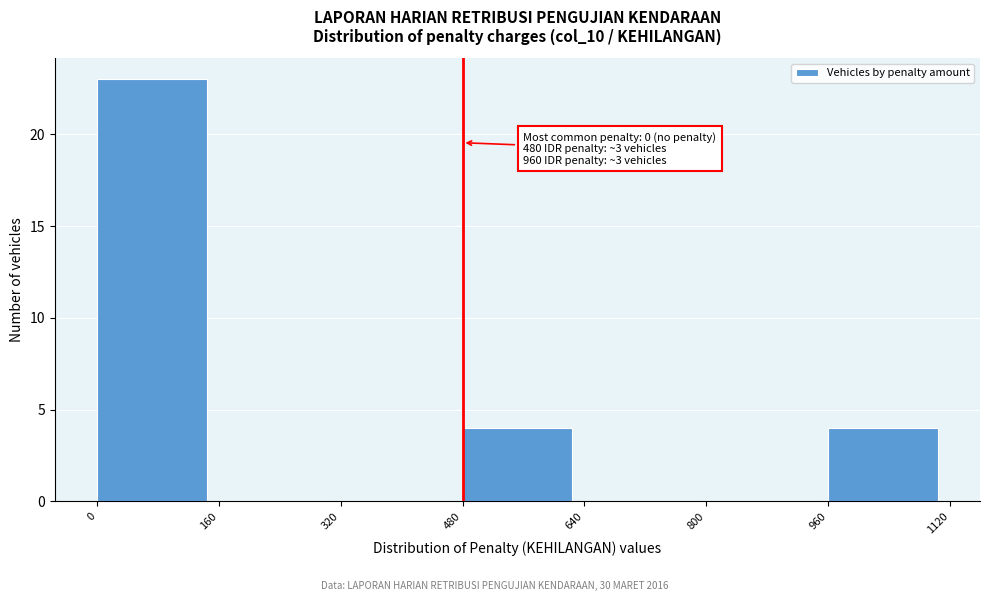

Which range on the x-axis has the tallest bar?

0 to 160